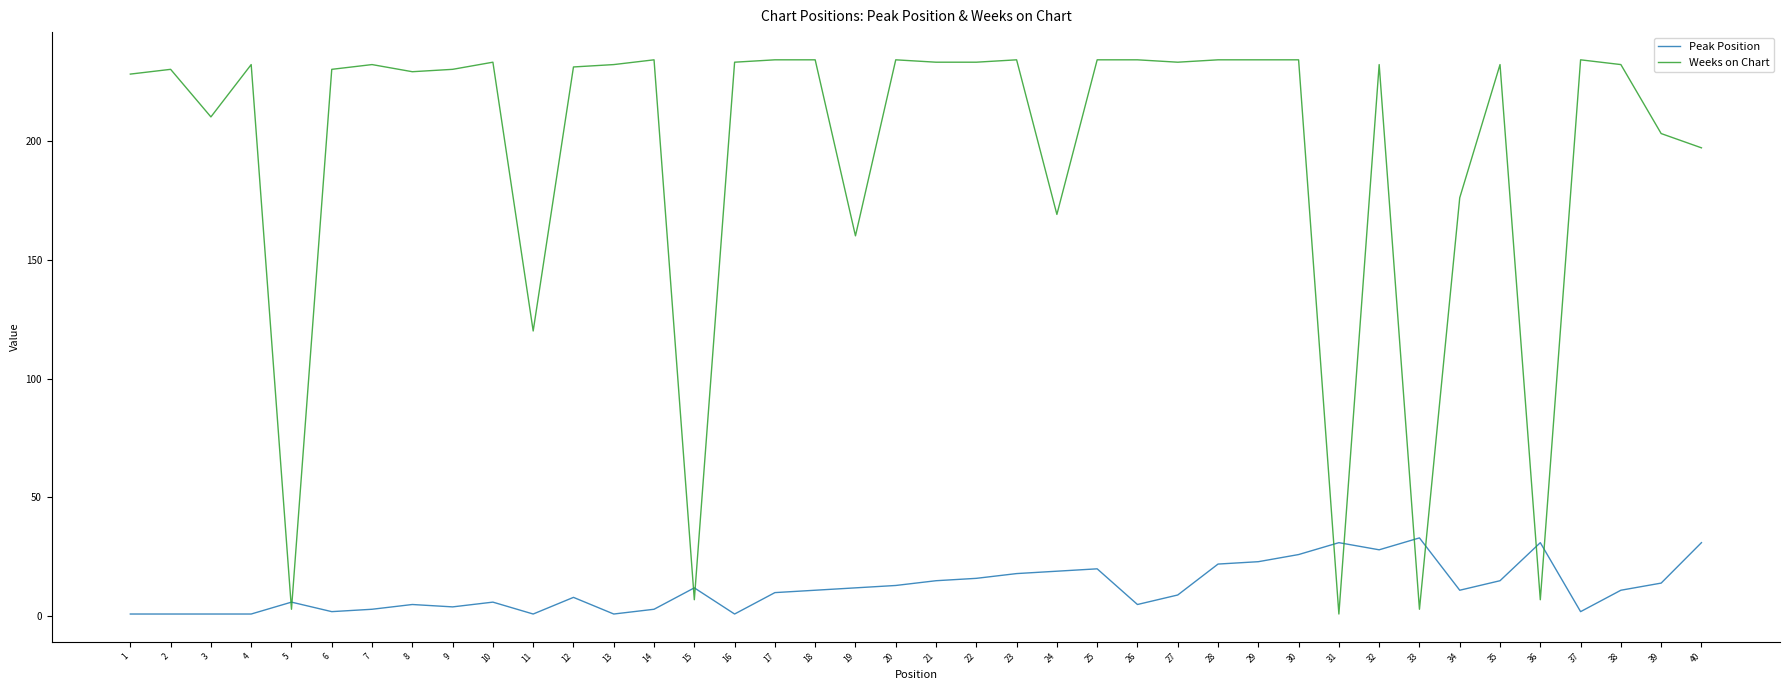

Which series has the largest total across all categories?

Weeks on Chart